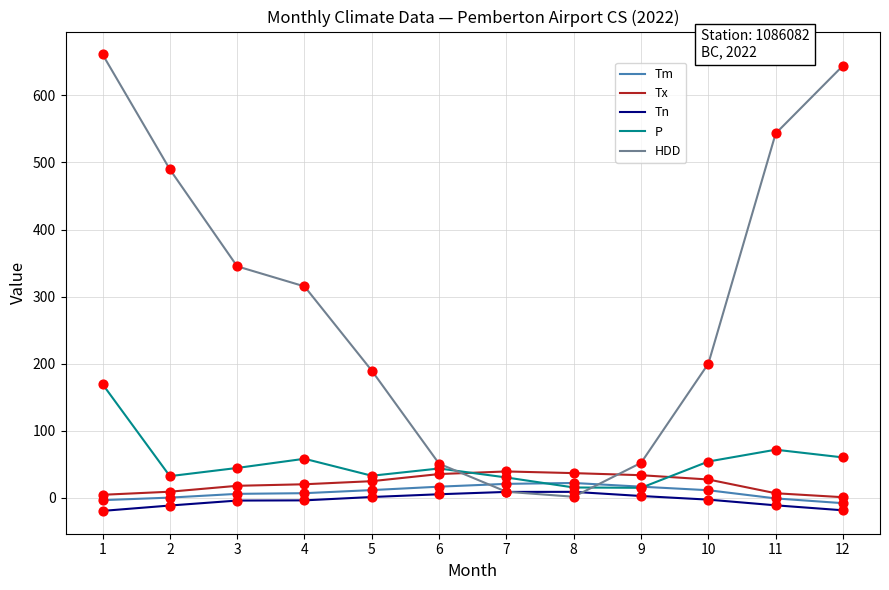

Between 1 and 4, which series saw the biggest shift?

HDD